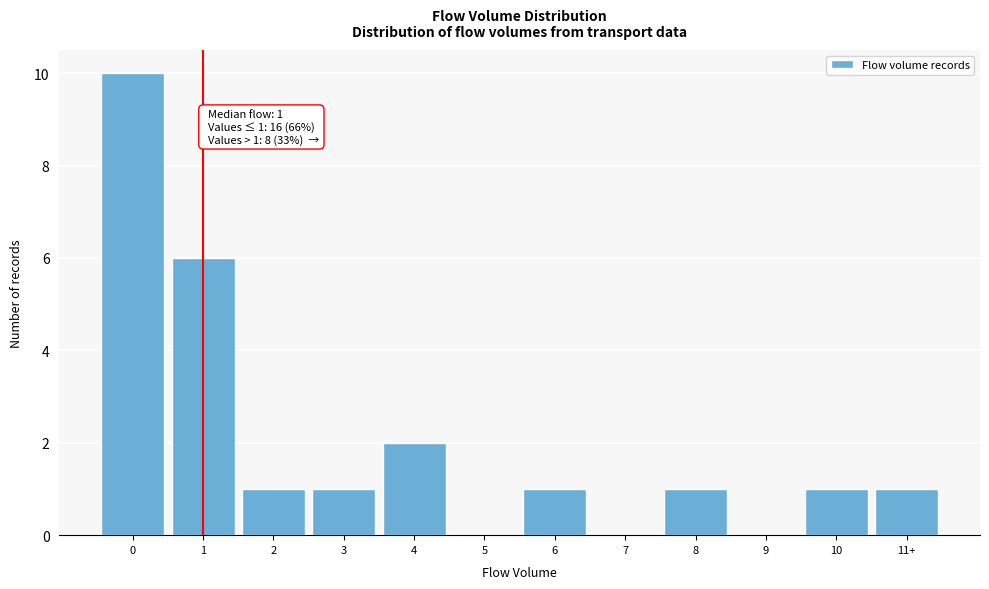

Reading left to right, list all the values displayed in this chart.

0=10	1=6	2=1	3=1	4=2	5=0	6=1	7=0	8=1	9=0	10=1	11+=1